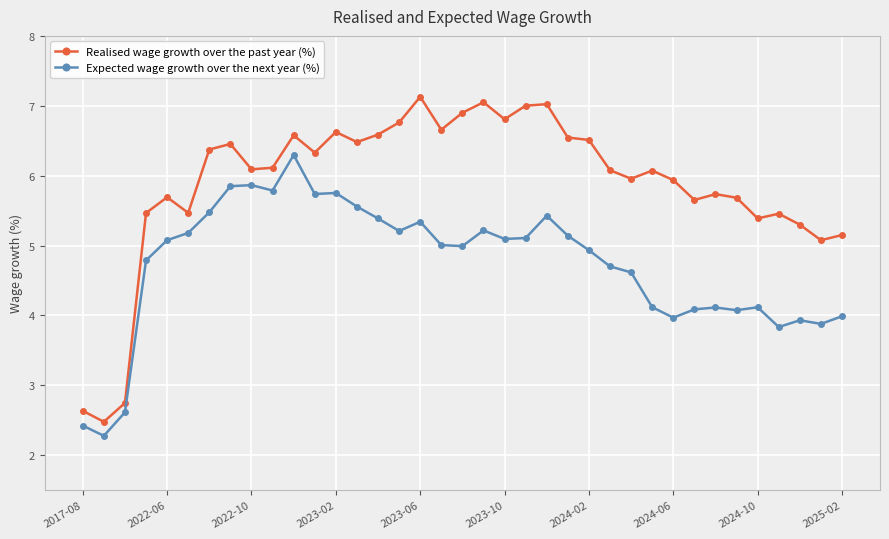

True or false: Realised wage growth over the past year (%) and Expected wage growth over the next year (%) cross at least once.

False